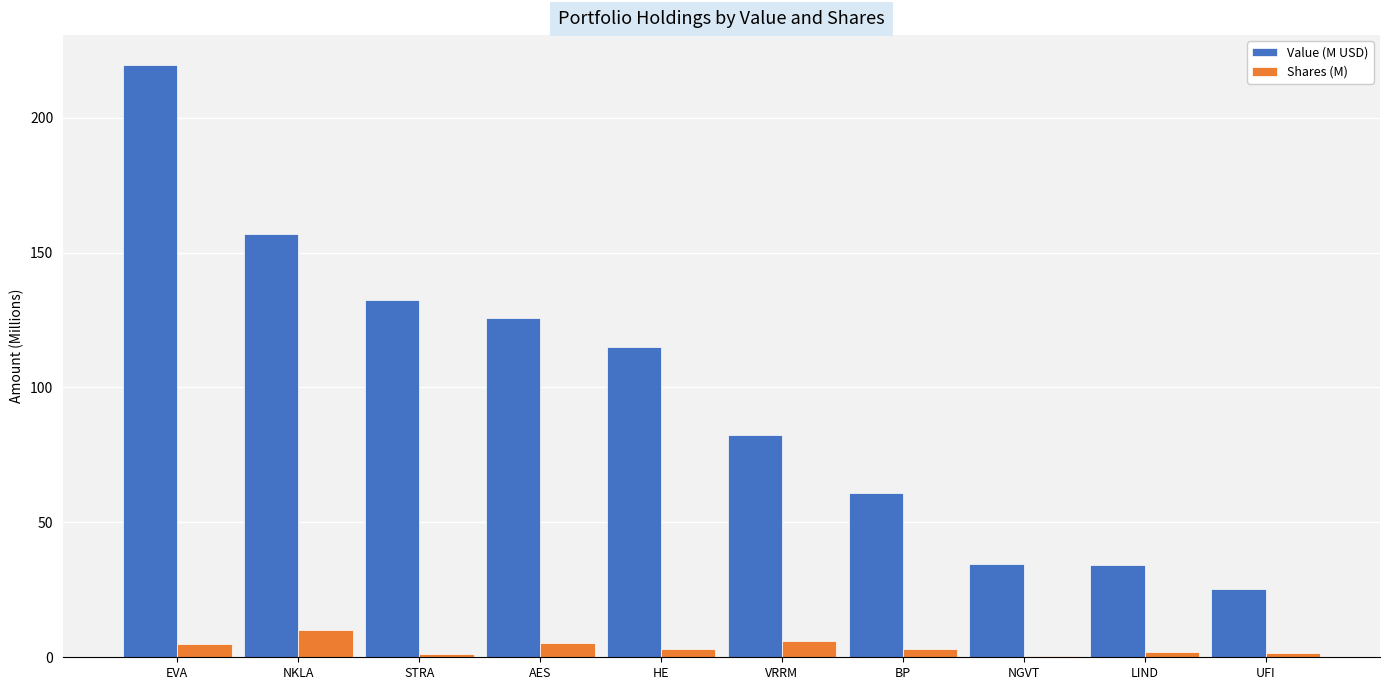

True or false: Value (M USD) has a value of 128.1 at VRRM.

False